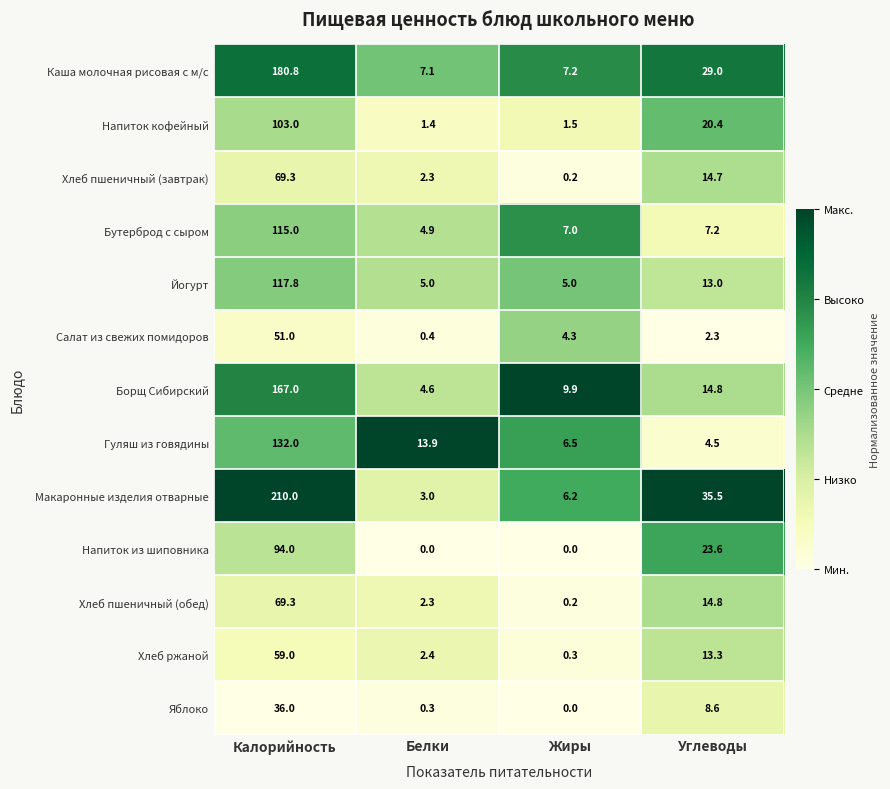

What is the maximum value for Напиток из шиповника?

94.0